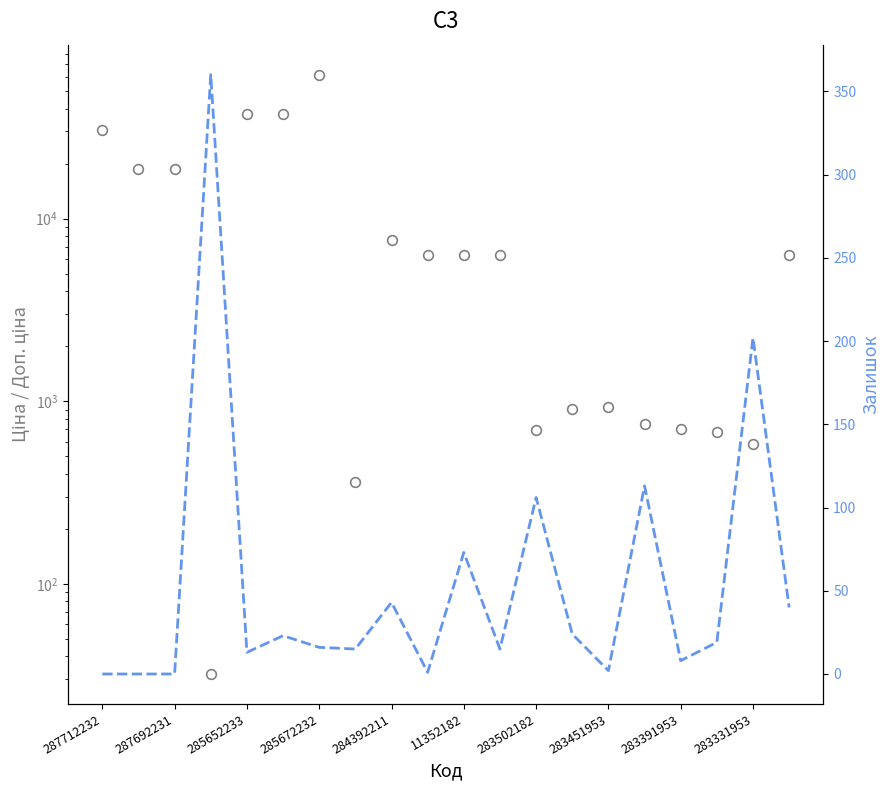

Does the chart have visible grid lines?

No